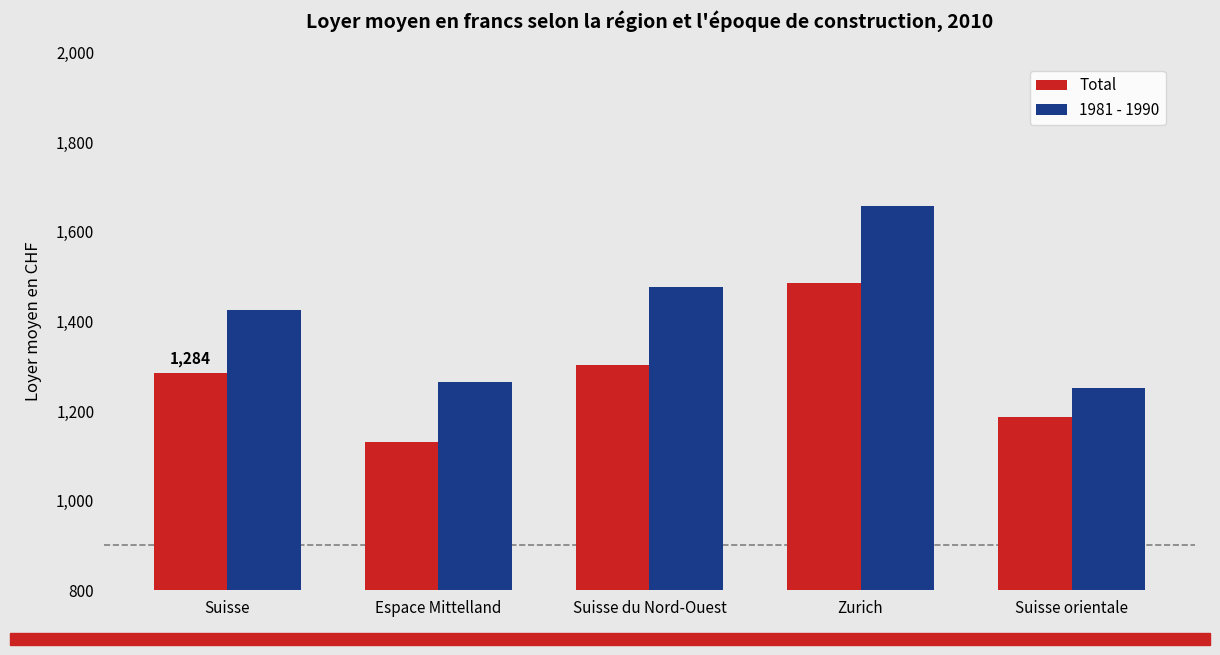

How many bars are there in total?

10